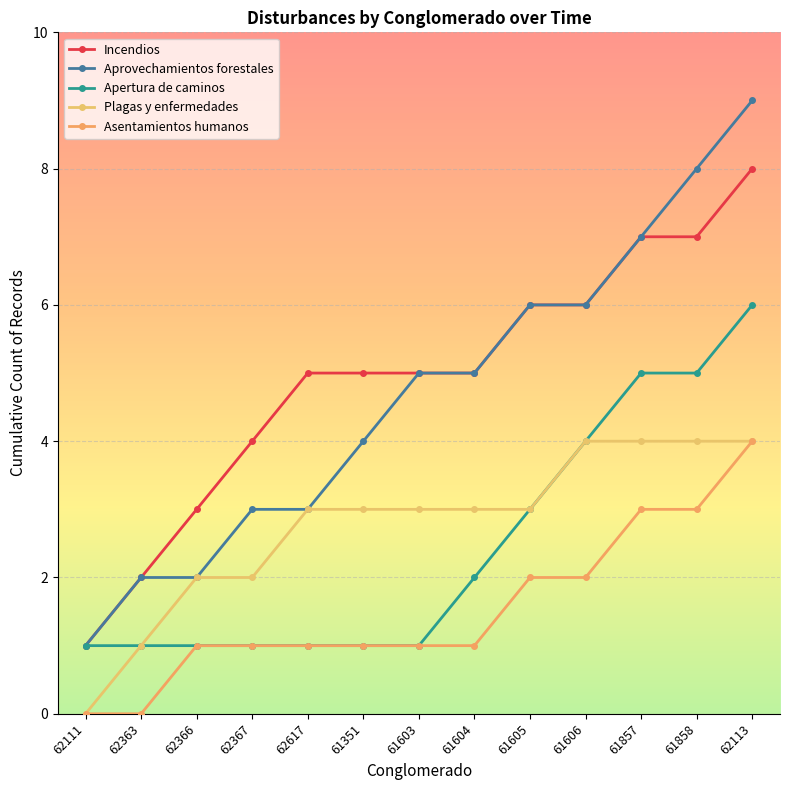

How many series are shown in this chart?

5